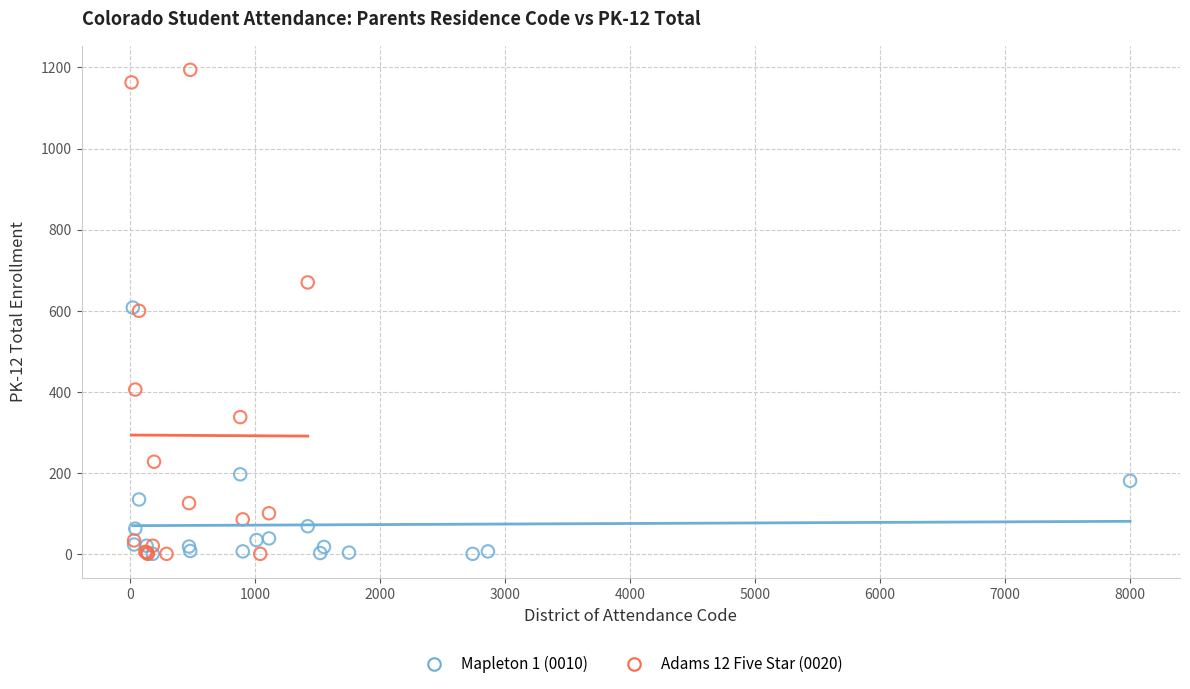

What are all the series names shown in the legend?

Mapleton 1 (0010), Adams 12 Five Star (0020)